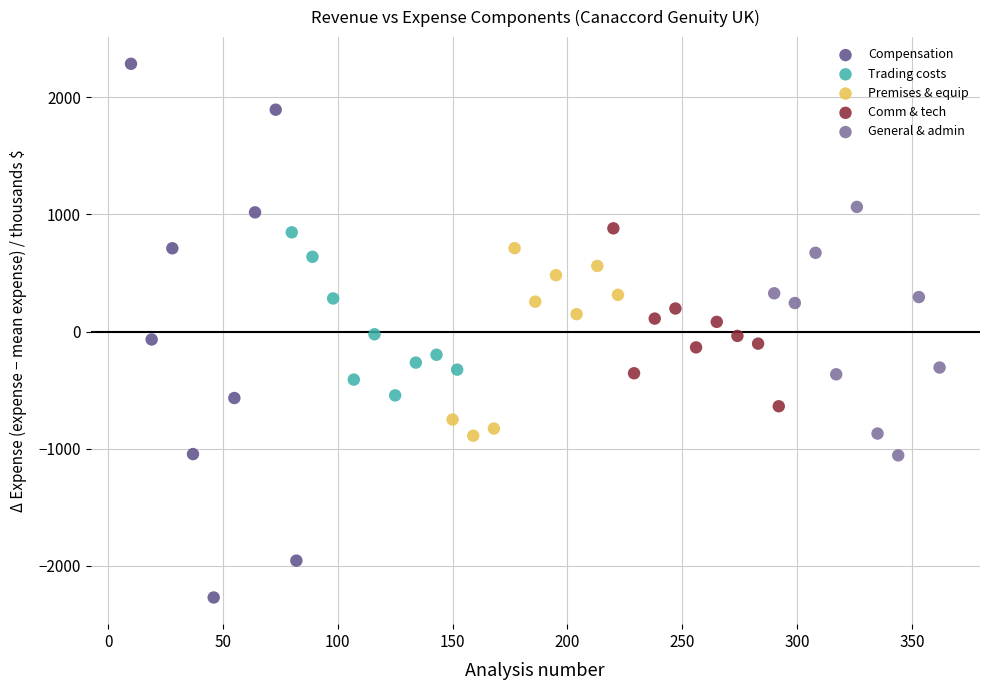

Which series reaches the maximum Y coordinate?

Compensation